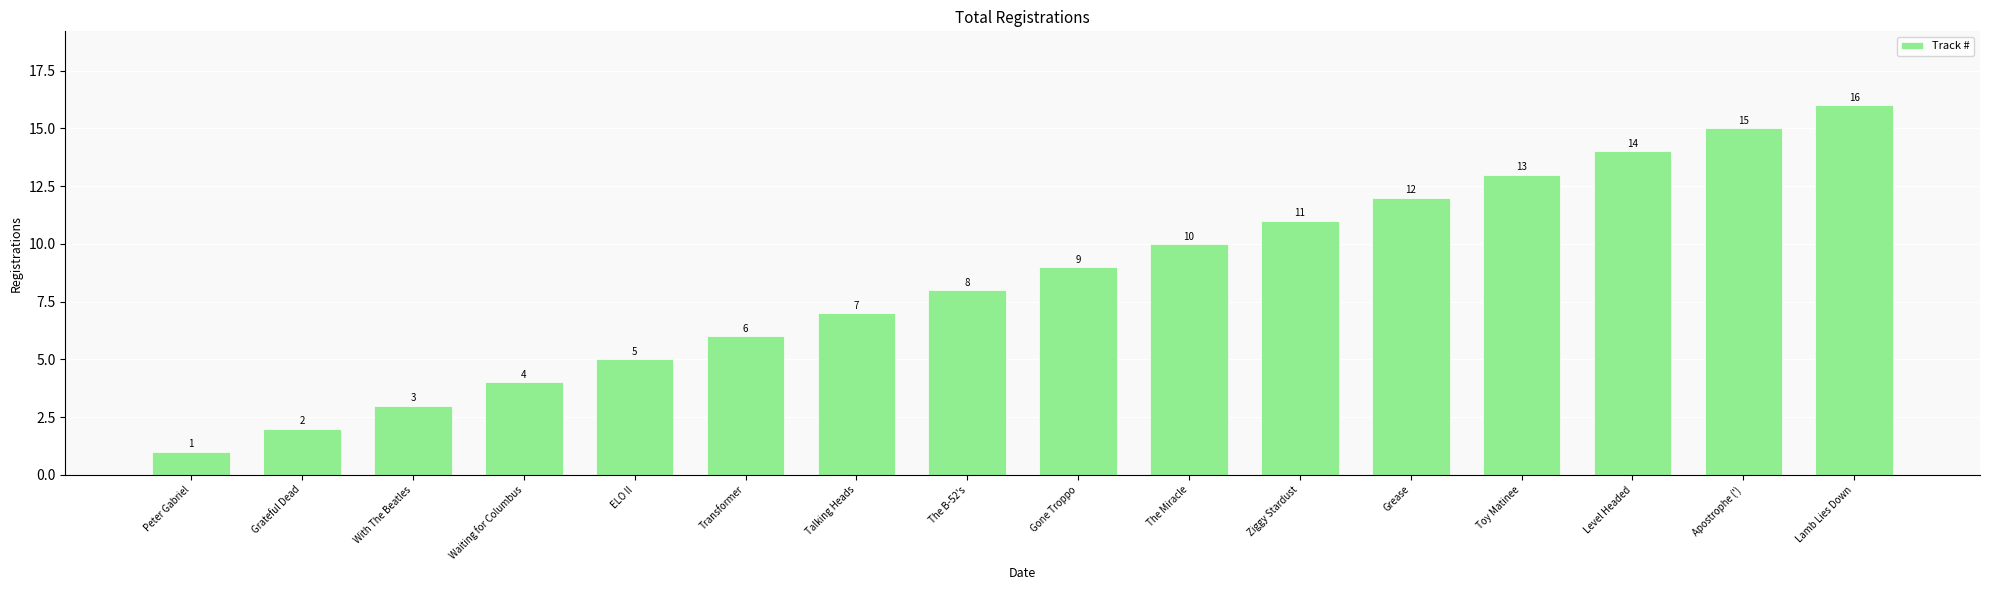

Is it true that the value at Level Headed is 14?

True